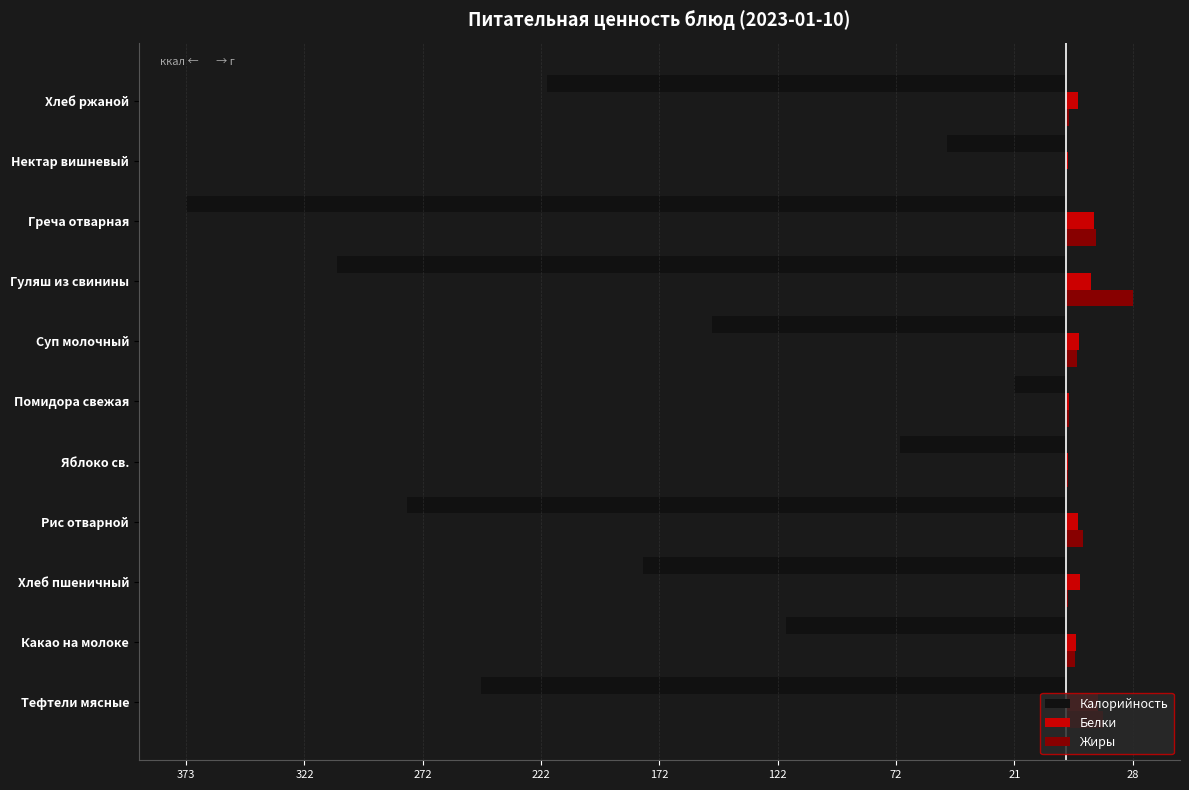

What are all the series names shown in the legend?

Калорийность, Белки, Жиры